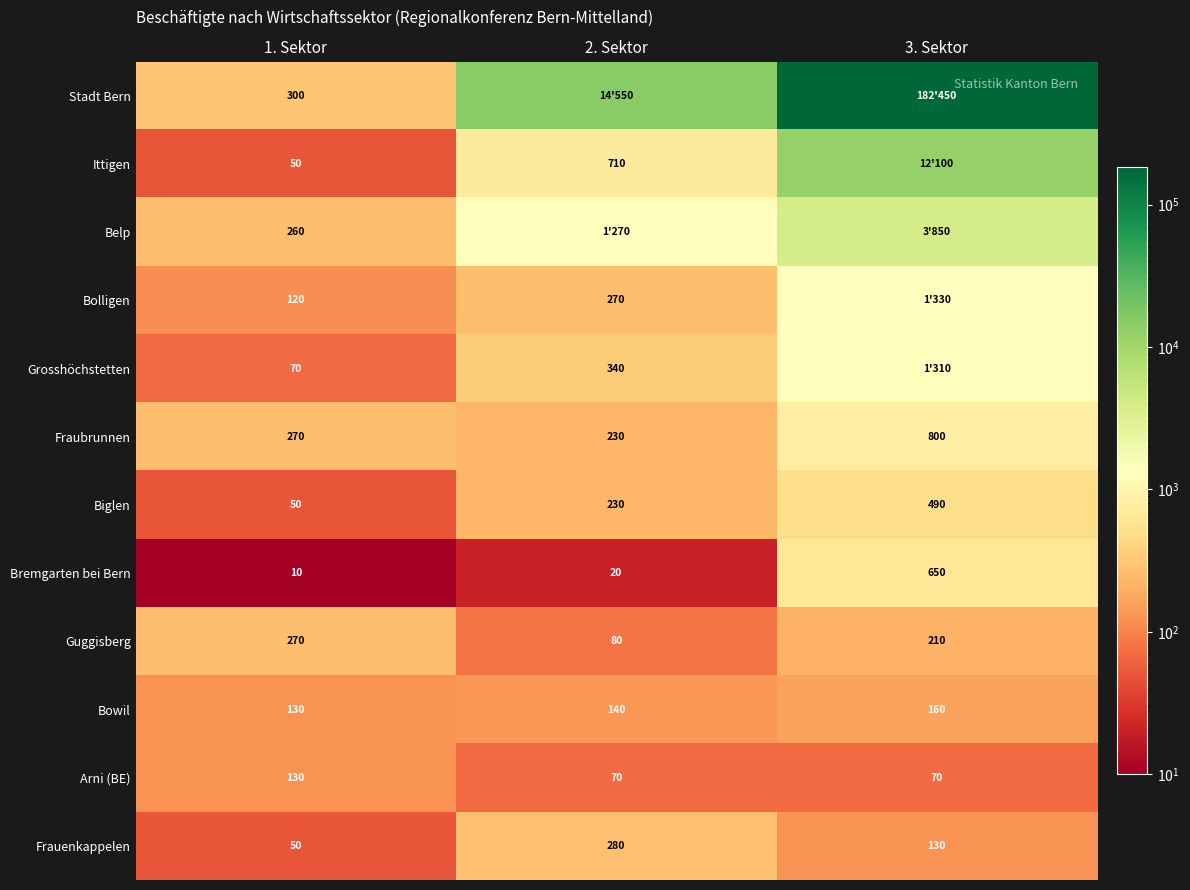

What is the difference between the Biglen values at 2. Sektor and 1. Sektor?

180